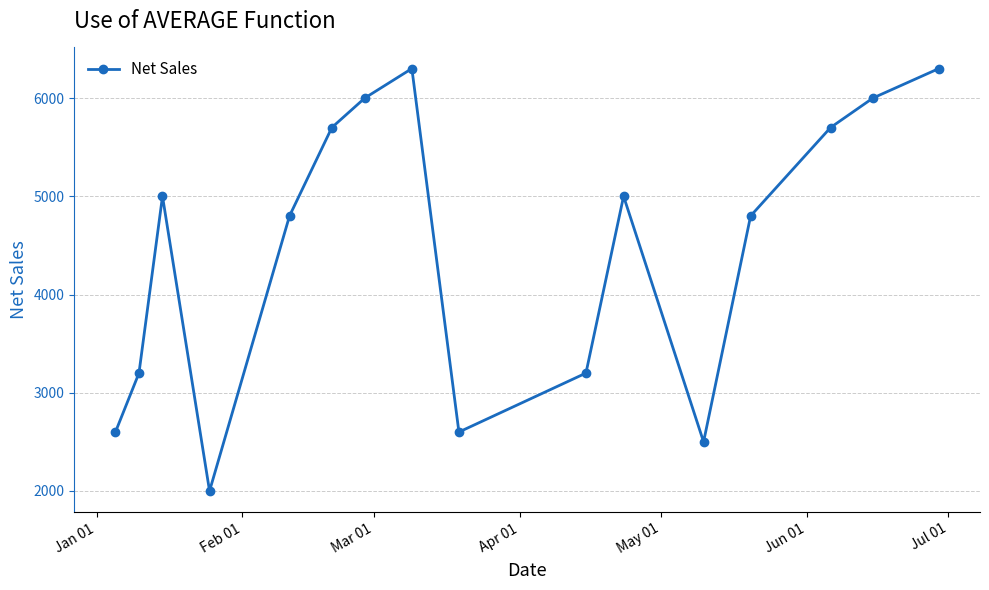

What is the value of the 13th point from the left?

4800